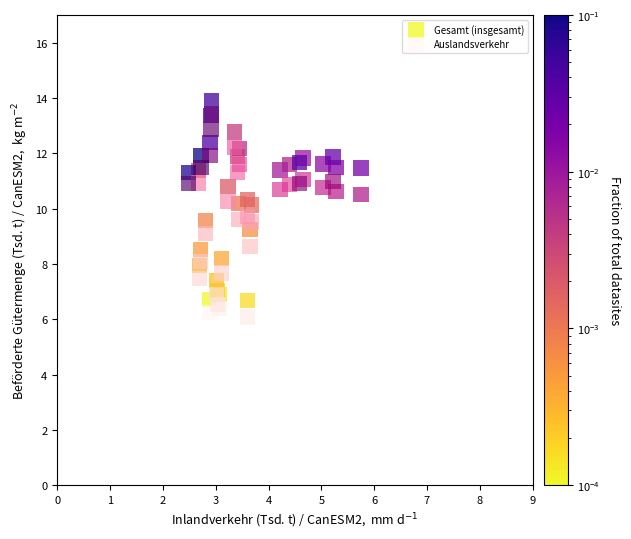

What are all the series names shown in the legend?

Gesamt (insgesamt), Auslandsverkehr